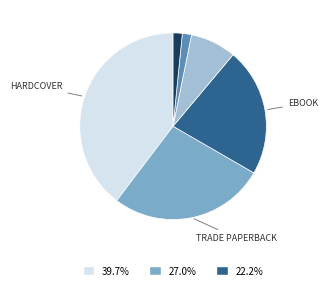

Is there a majority slice in this chart?

No